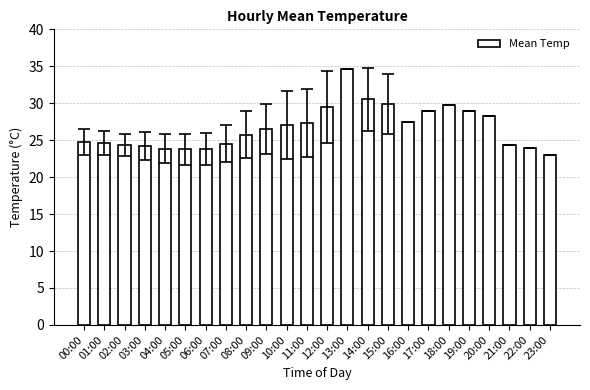

What is the approximate value at 17:00?

29.0